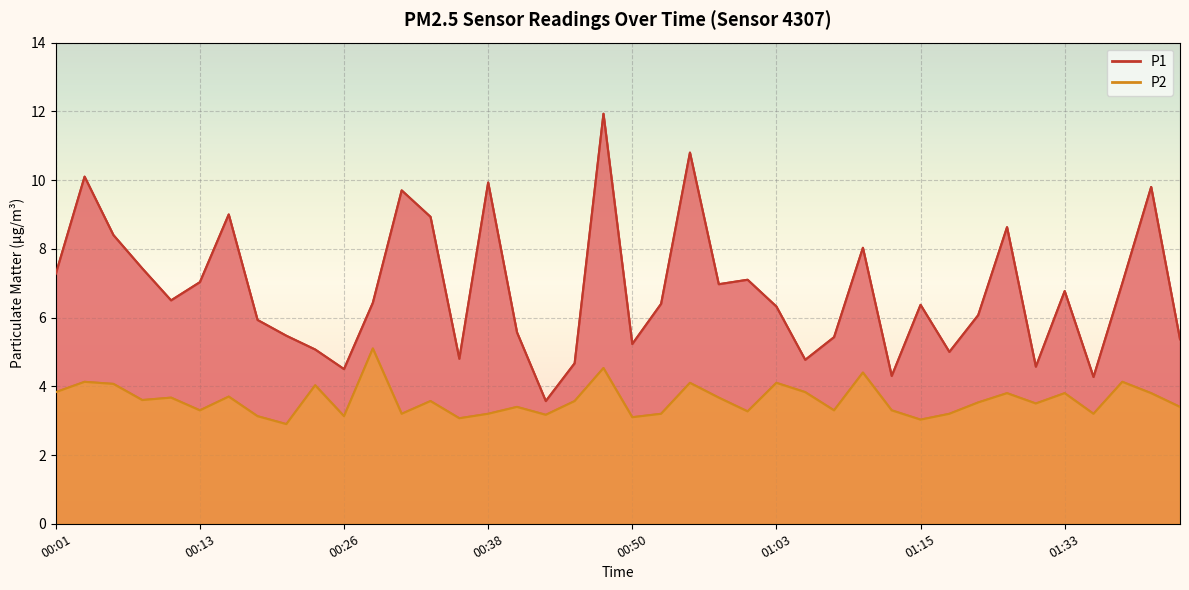

What are all the series names shown in the legend?

P1, P2